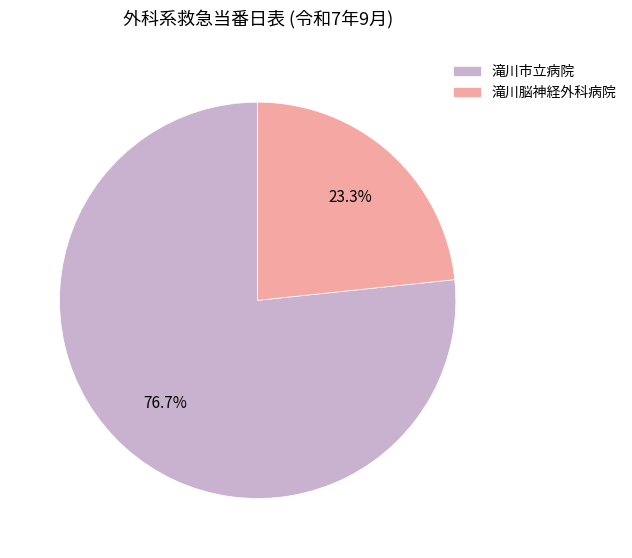

Count the number of slices in the pie.

2